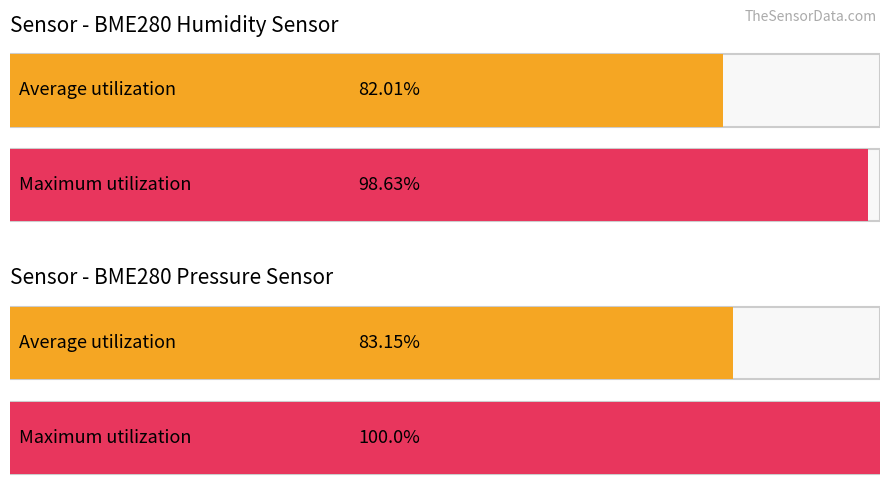

What position from the left is 3?

4